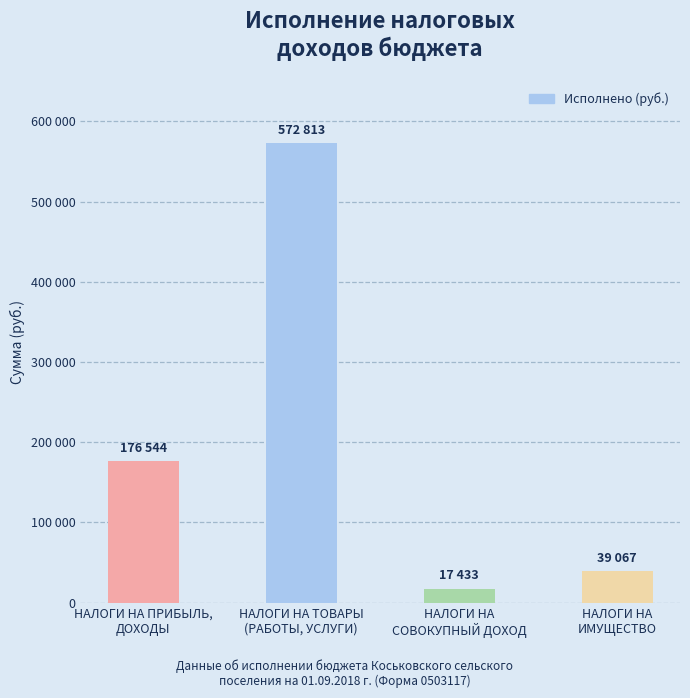

Are the bars grouped side by side (vs. stacked)?

No